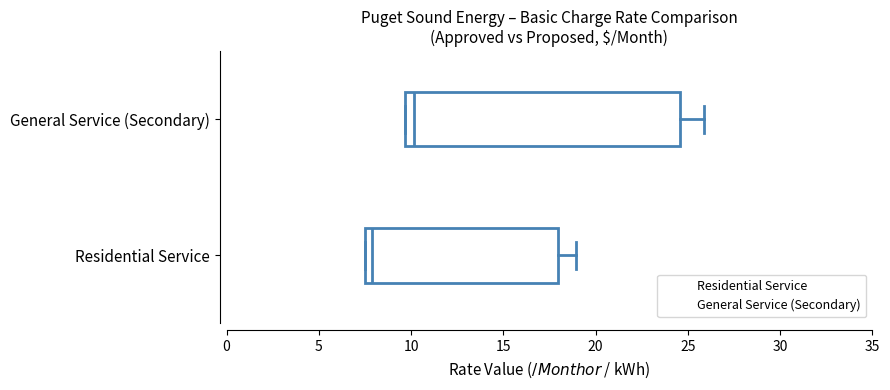

Where is the right edge of the box for General Service (Secondary) on the x-axis? The values are not printed on the chart, so give them approximately, as read against the axis.

24.5